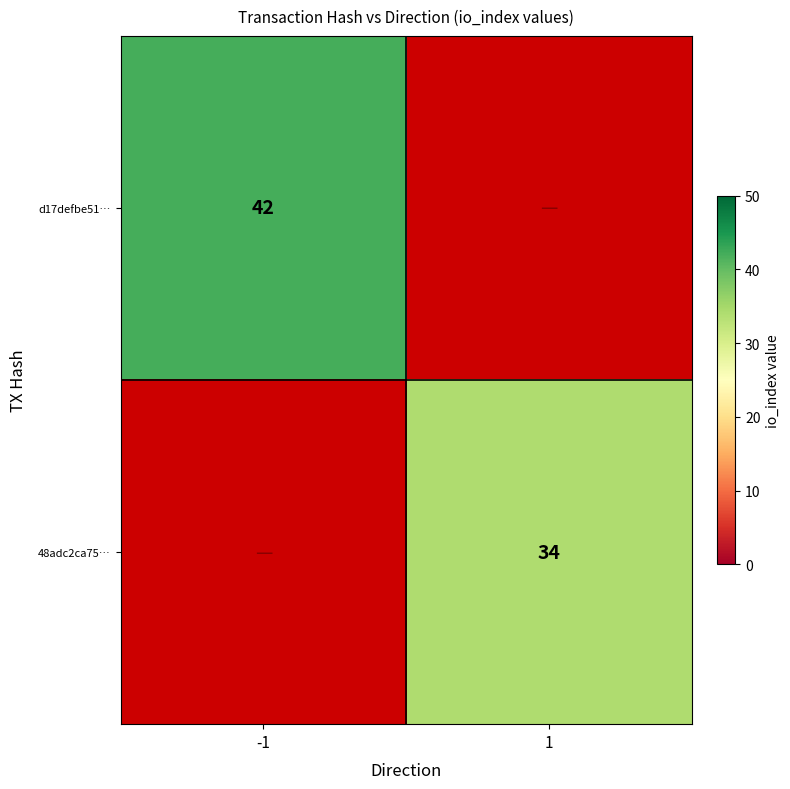

The 48adc2ca75… series shows 34 at 1. True or false?

True